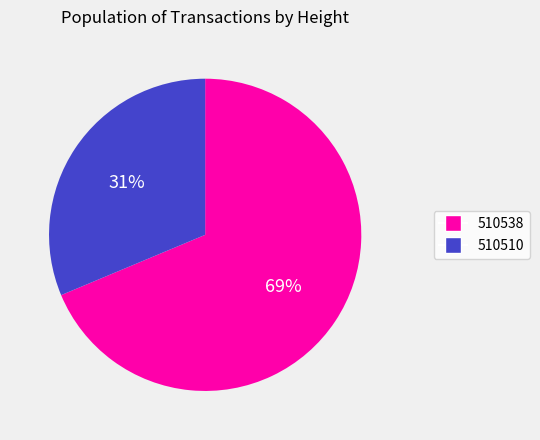

Is it true that 510510 is 31% of the pie?

True